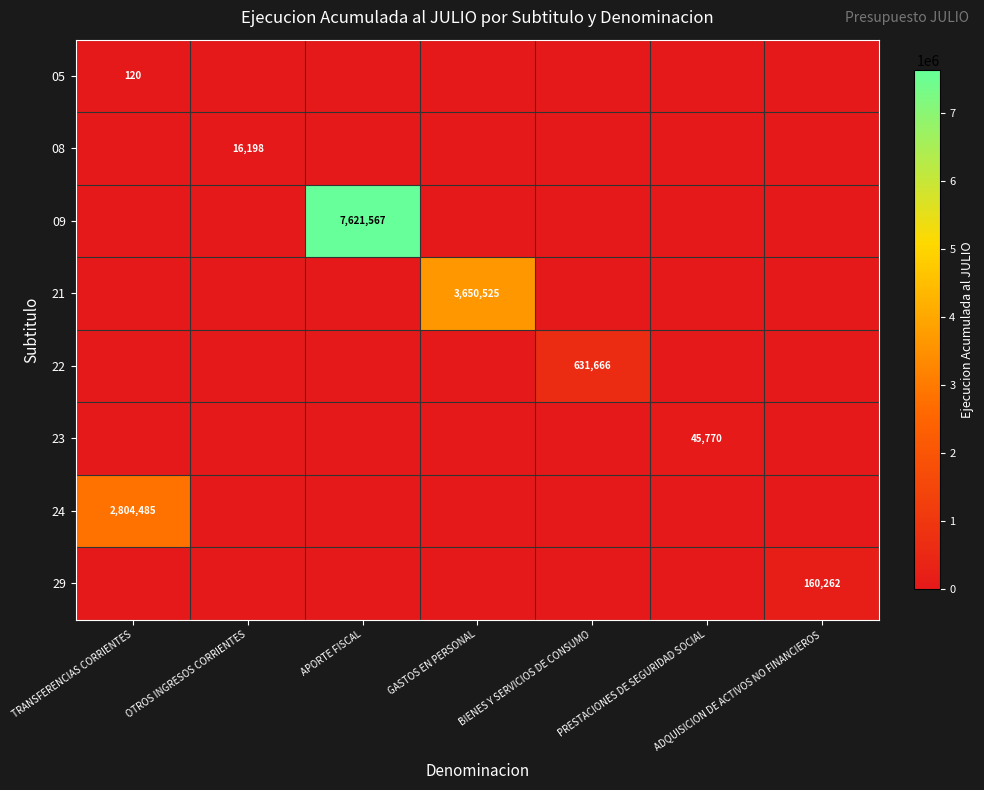

At which category is the sum across all series the highest?

APORTE FISCAL